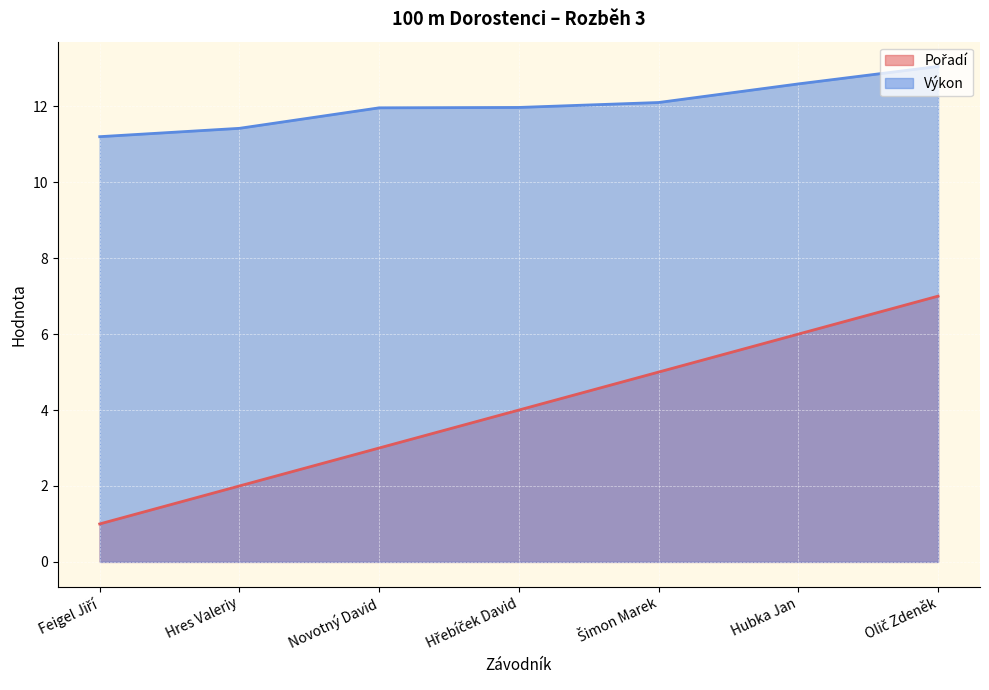

At how many categories does at least one series exceed 11?

7